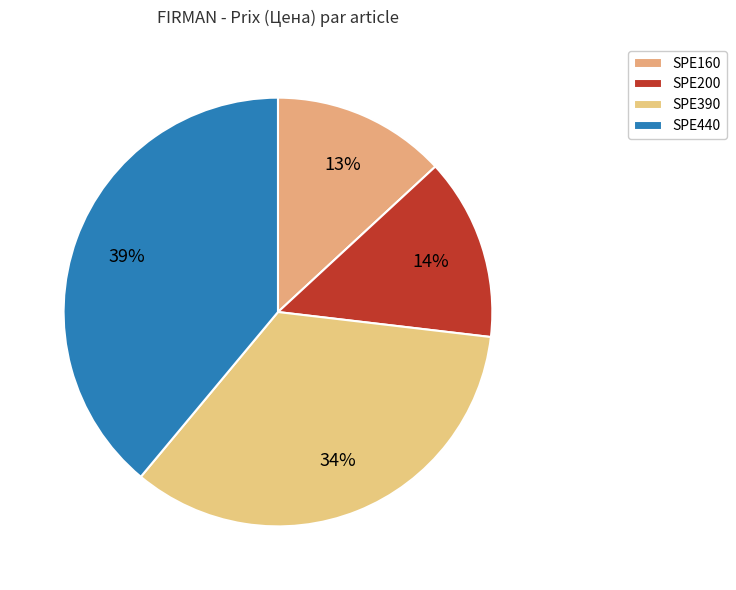

The SPE200 slice represents 14% of the pie. True or false?

True